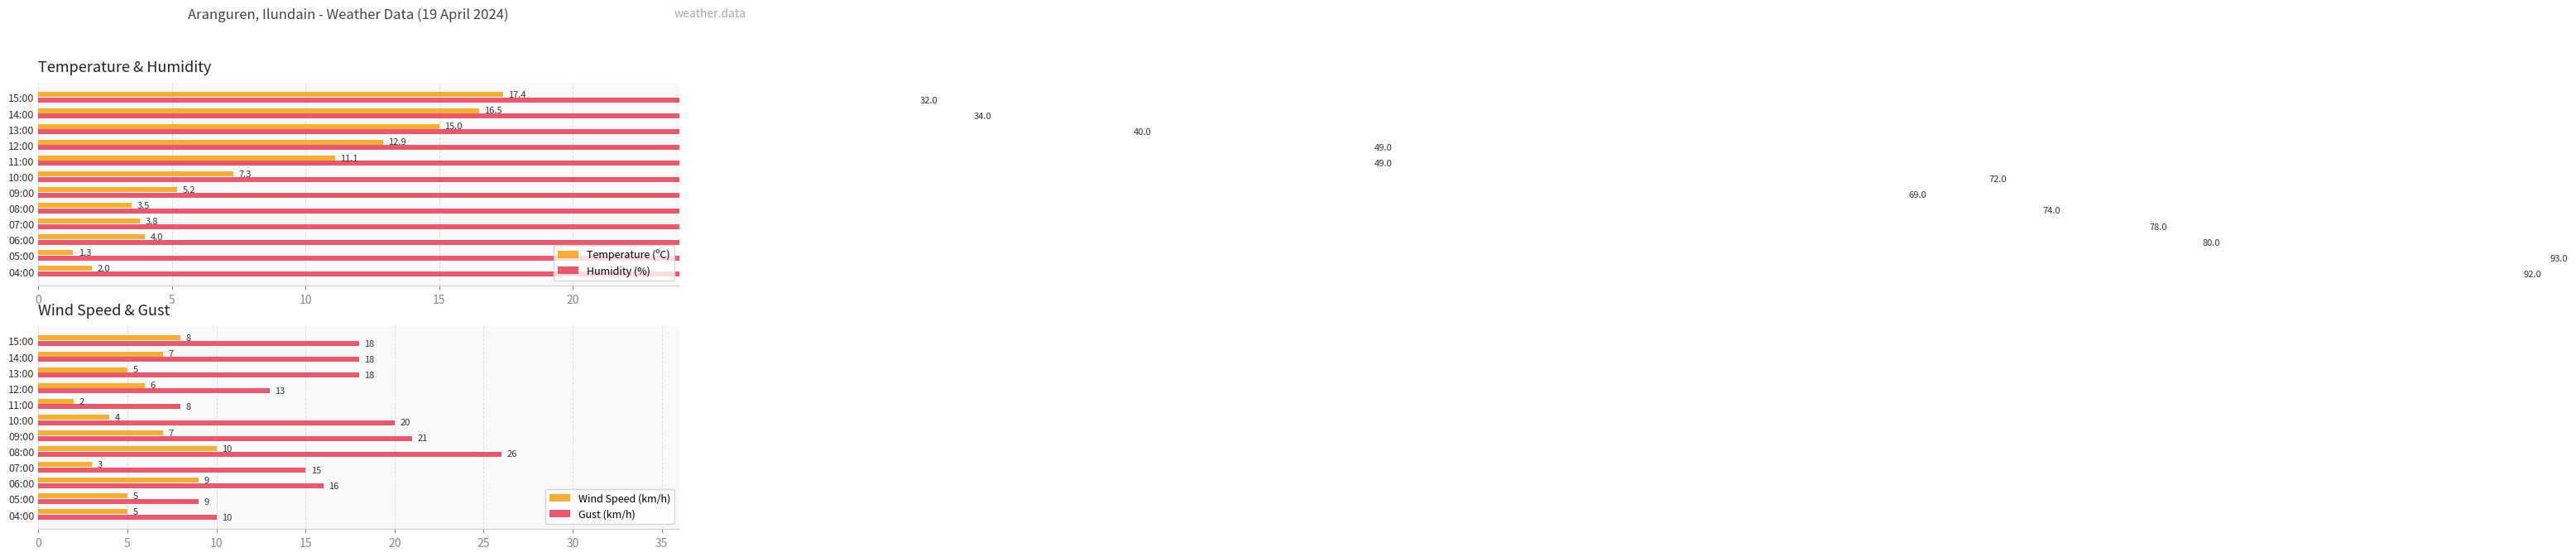

What is the sum of the Gust (km/h) values at 04:00 and 09:00?

31